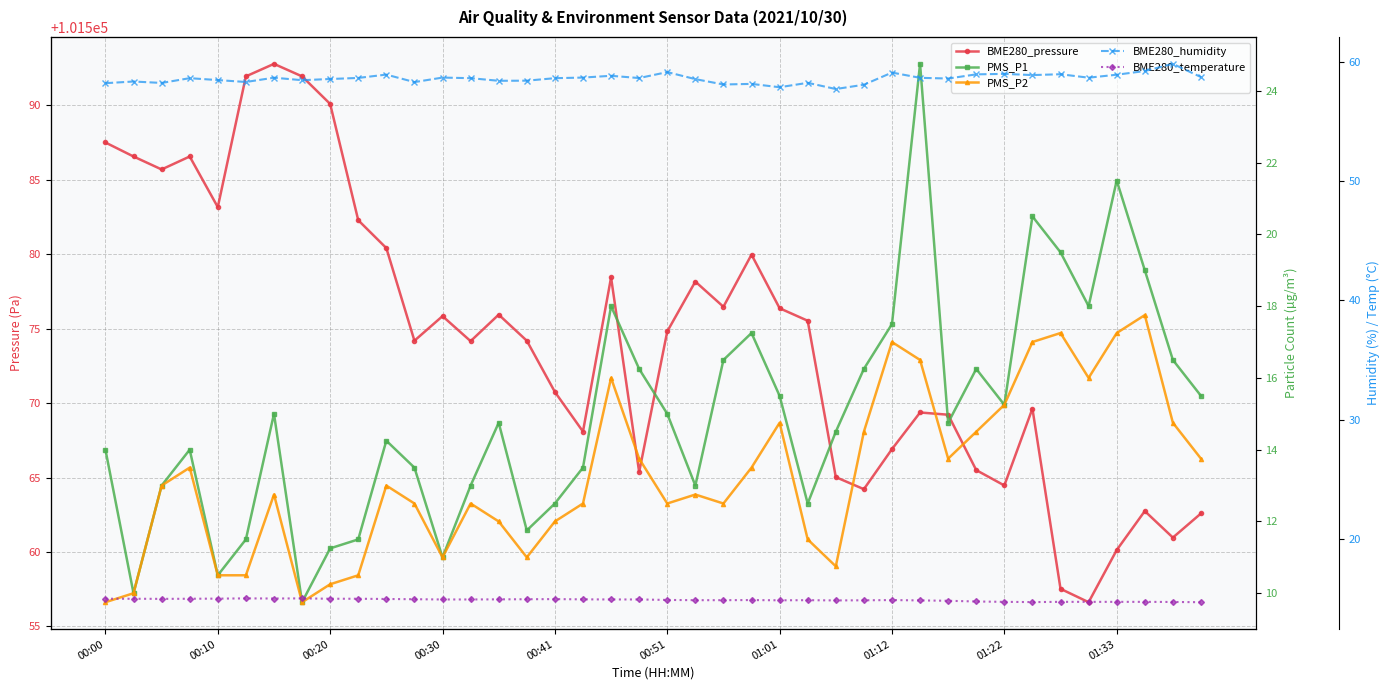

What is the label of the 7th point from the right?

33